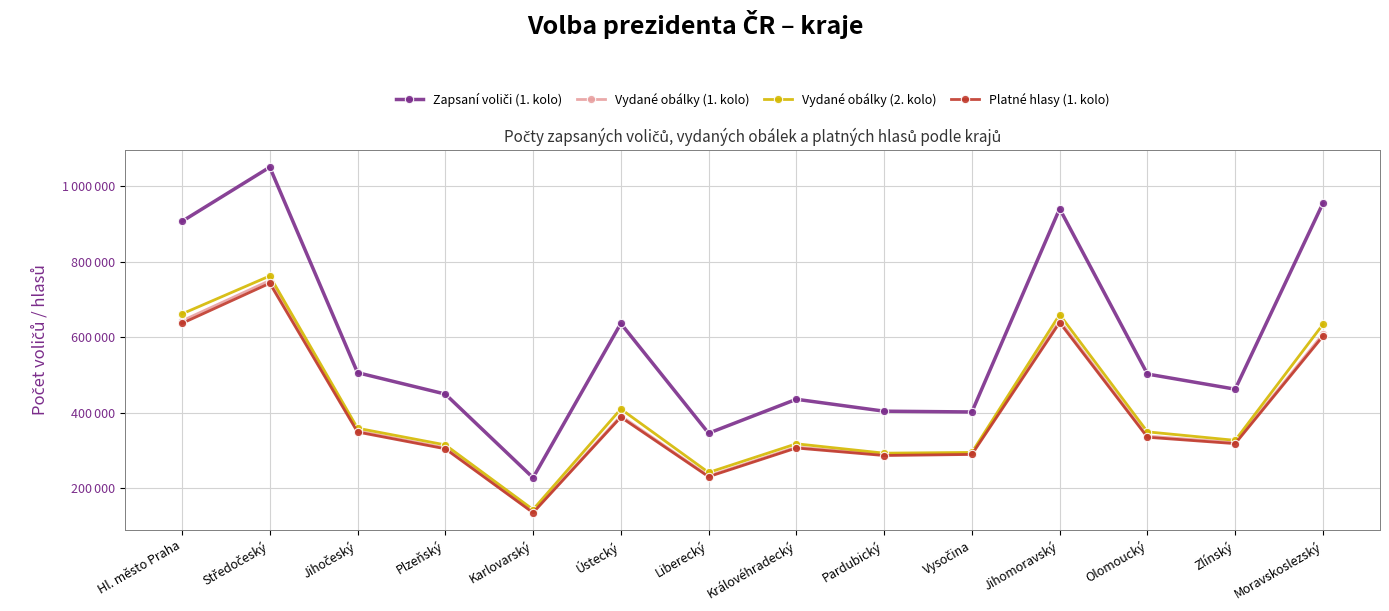

Which category has the lowest value in the Zapsaní voliči (1. kolo) series?

Karlovarský